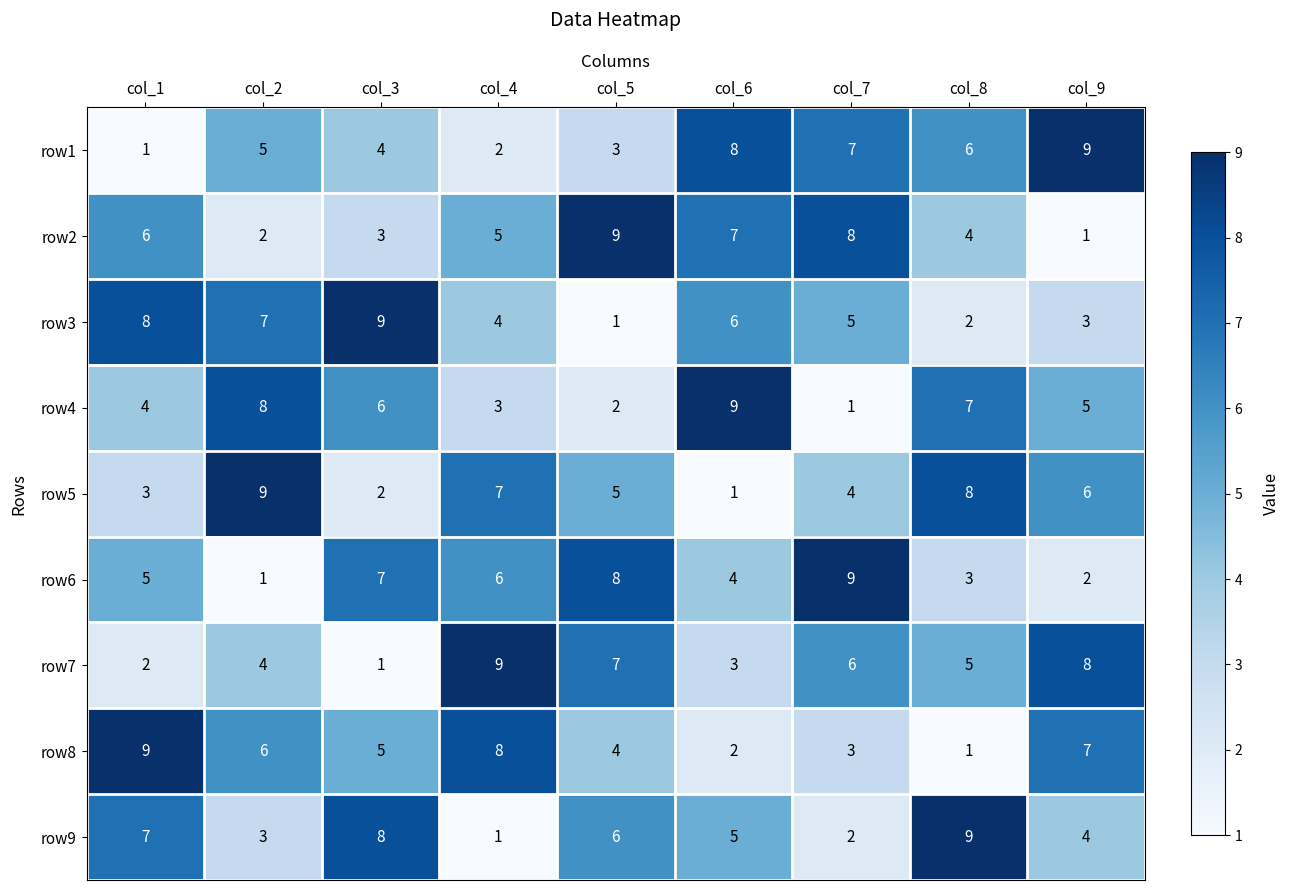

What is the difference between the highest and lowest values at col_1?

8